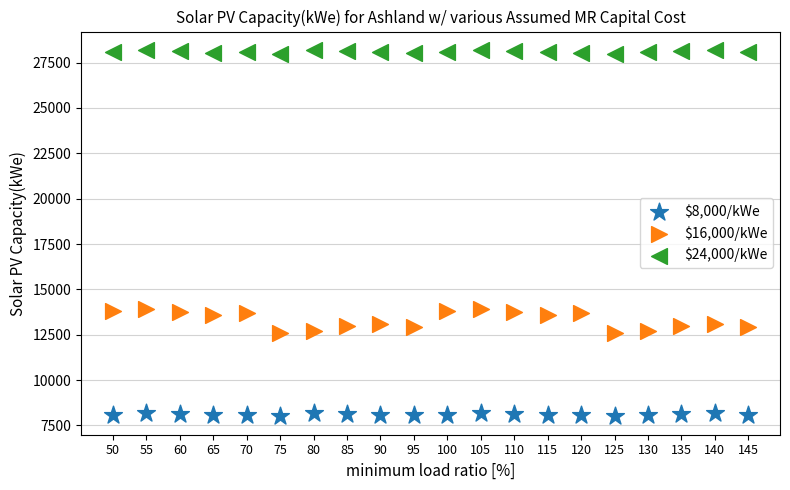

What are all the series names shown in the legend?

$8,000/kWe, $16,000/kWe, $24,000/kWe